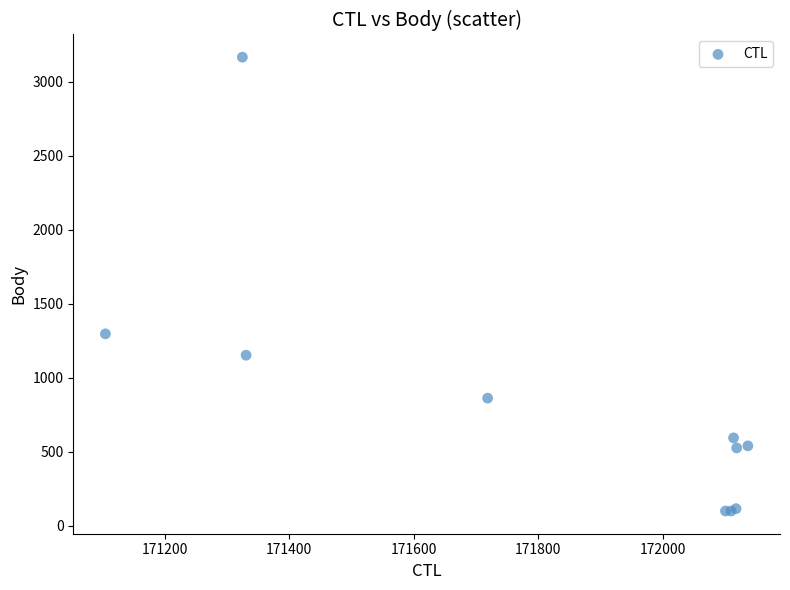

What Y value in the scatter plot is closest to 1633?

1297